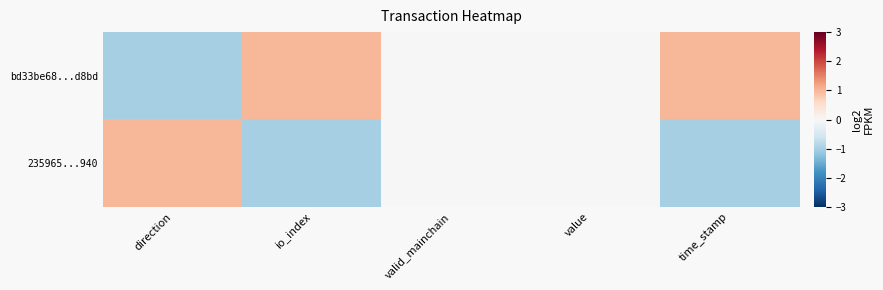

How many distinct data groups are displayed?

2